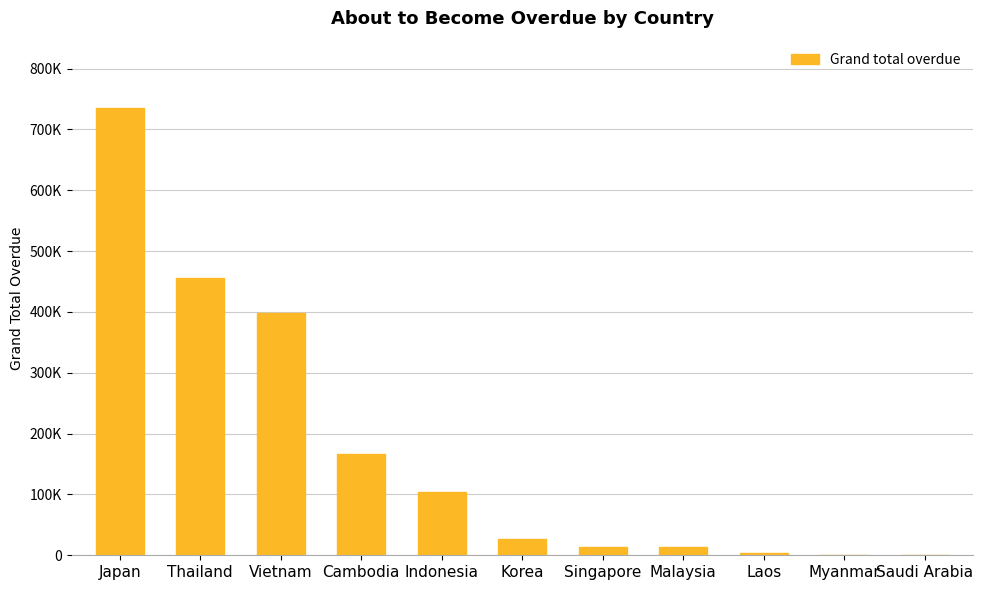

Reading left to right, list all the values displayed in this chart.

Japan=735443.7	Thailand=454915.4	Vietnam=397914.1	Cambodia=167235.4	Indonesia=103322.2	Korea=27532.0	Singapore=14281.5	Malaysia=13944.6	Laos=4438.0	Myanmar=0.0	Saudi Arabia=0.0